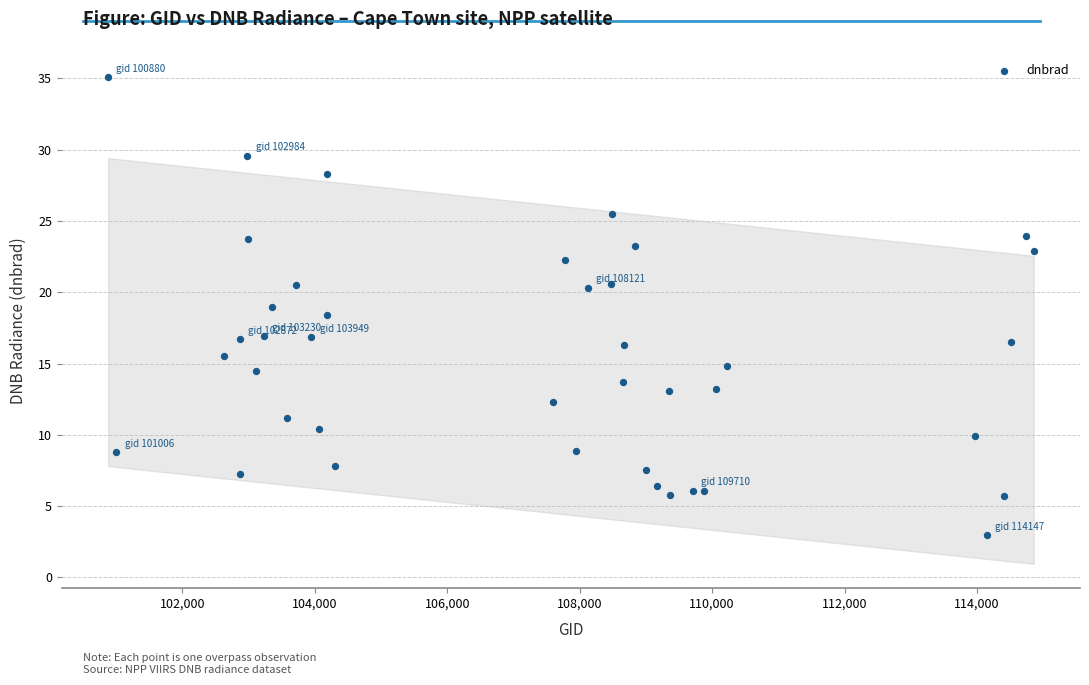

What is the range of X values (max minus min)?

13976.0